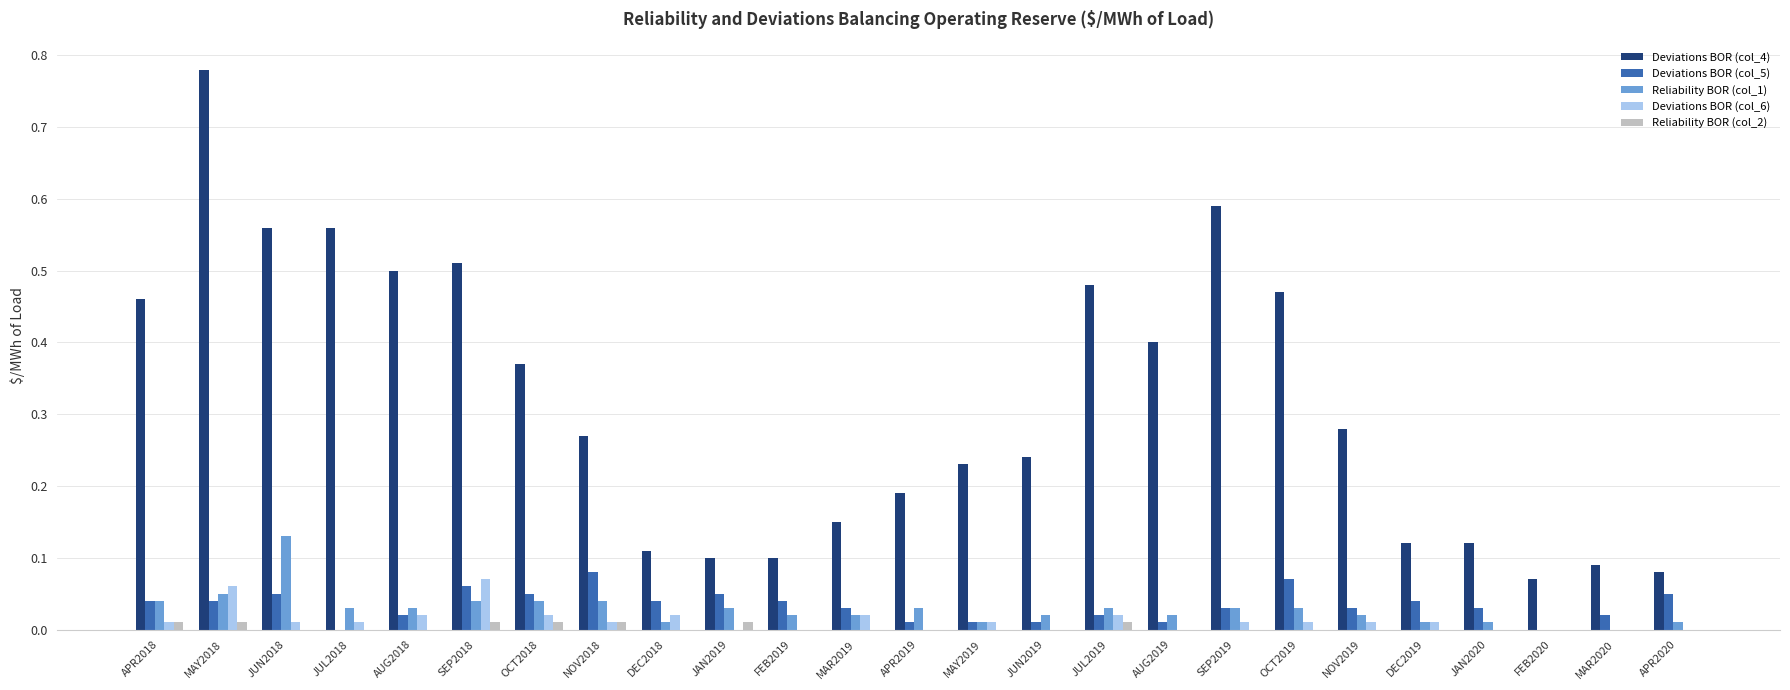

Is the value of Deviations BOR (col_6) at MAR2019 greater than the value of Reliability BOR (col_2) at JAN2020?

Yes